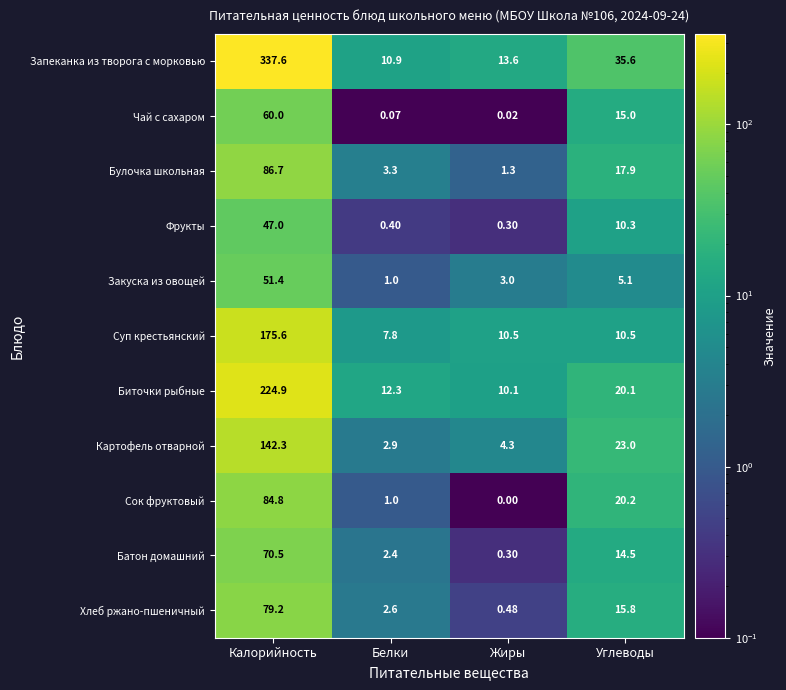

Where is Фрукты nearest to the value 23?

Углеводы